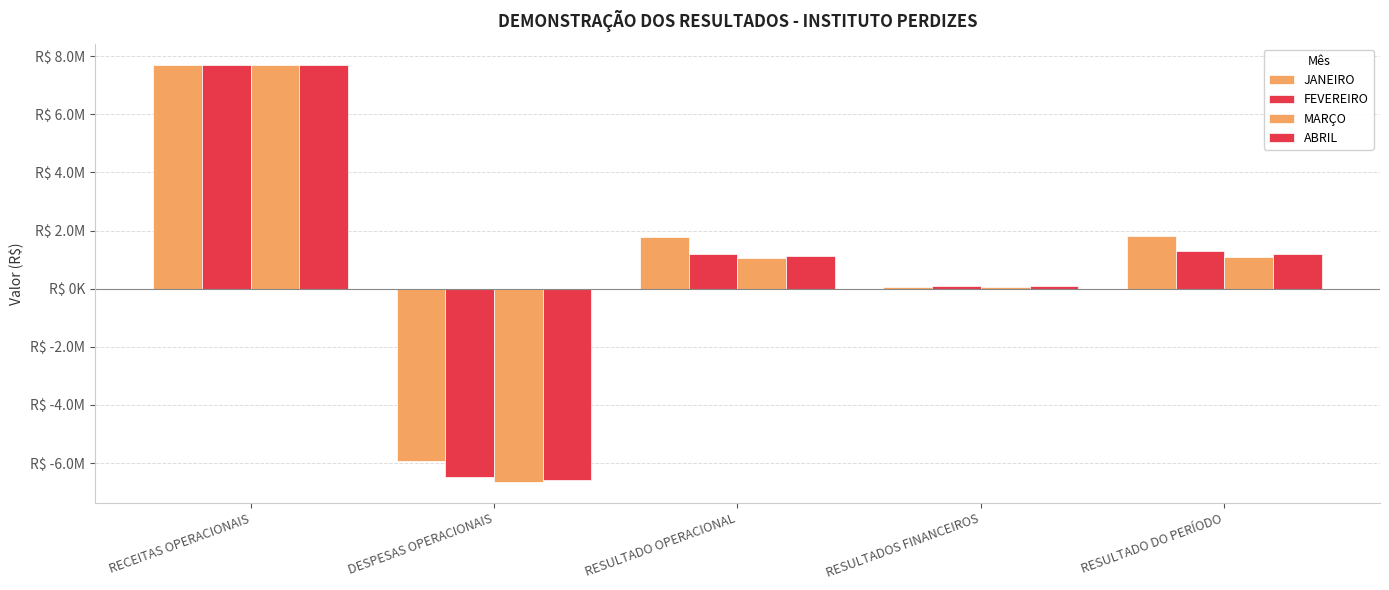

Where is MARÇO nearest to the value 524705?

RESULTADOS FINANCEIROS